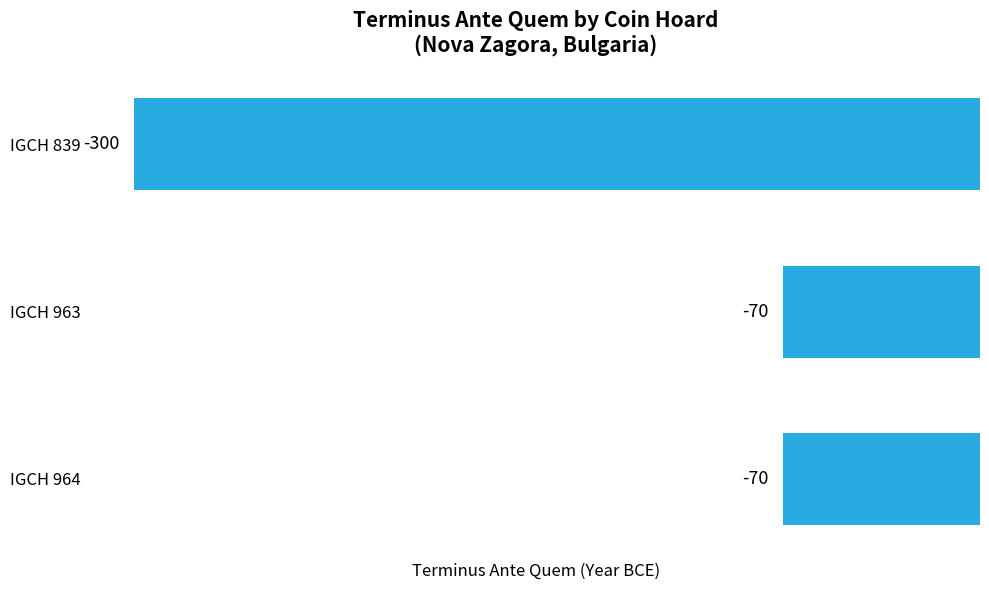

The chart shows a value of -27 at IGCH 964. True or false?

False